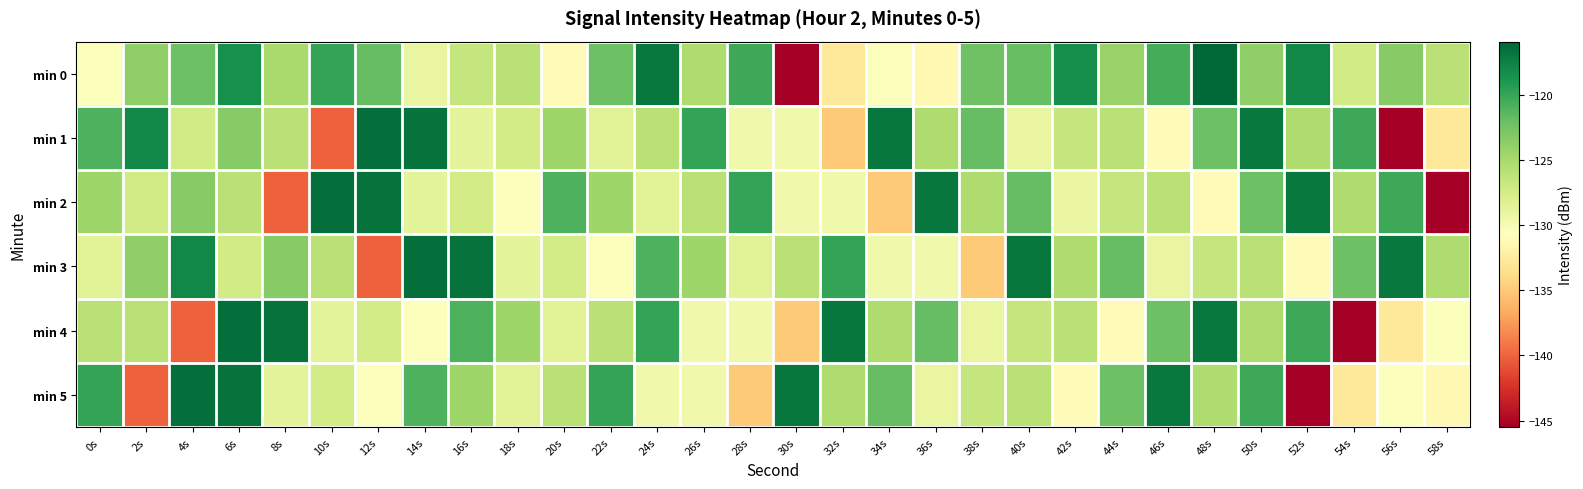

What is the total value across all series at 52s?

-757.0